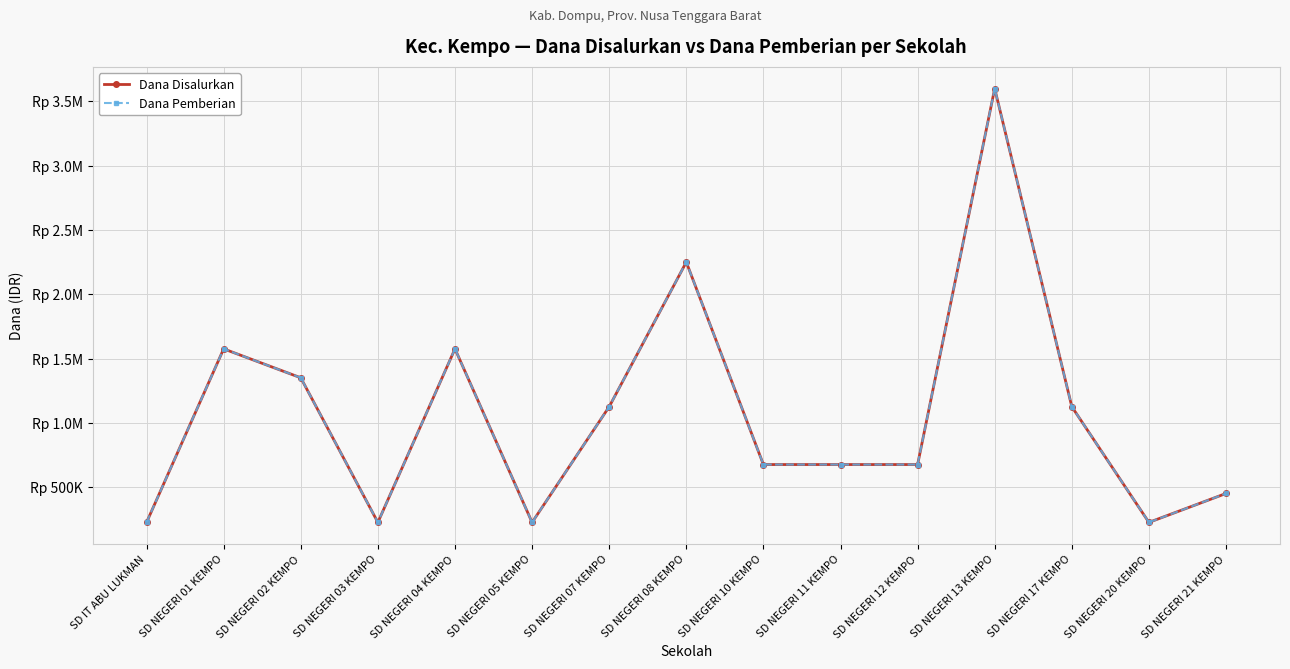

True or false: Dana Pemberian and Dana Disalurkan cross at least once.

False